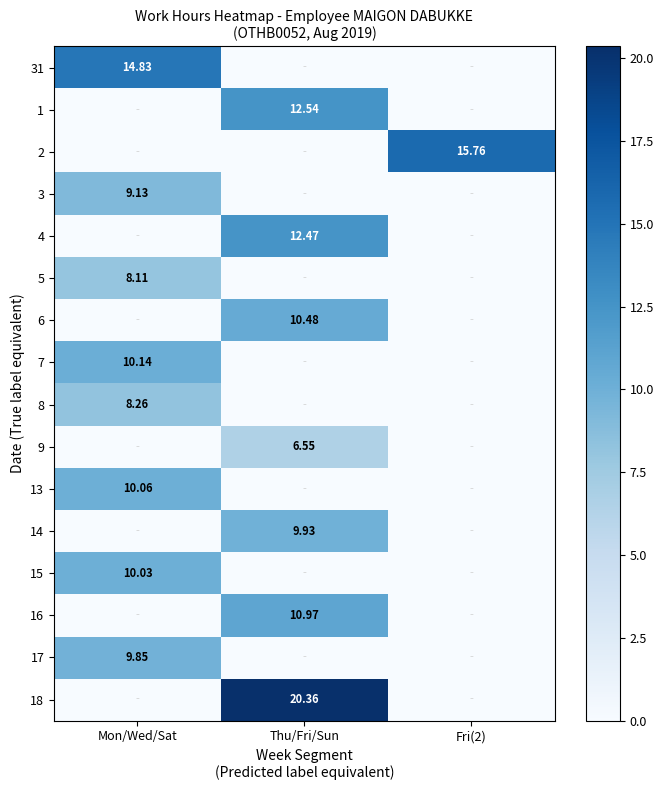

Rank the series at Fri(2) from highest to lowest value.

2, 31, 1, 3, 4, 5, 6, 7, 8, 9, 13, 14, 15, 16, 17, 18